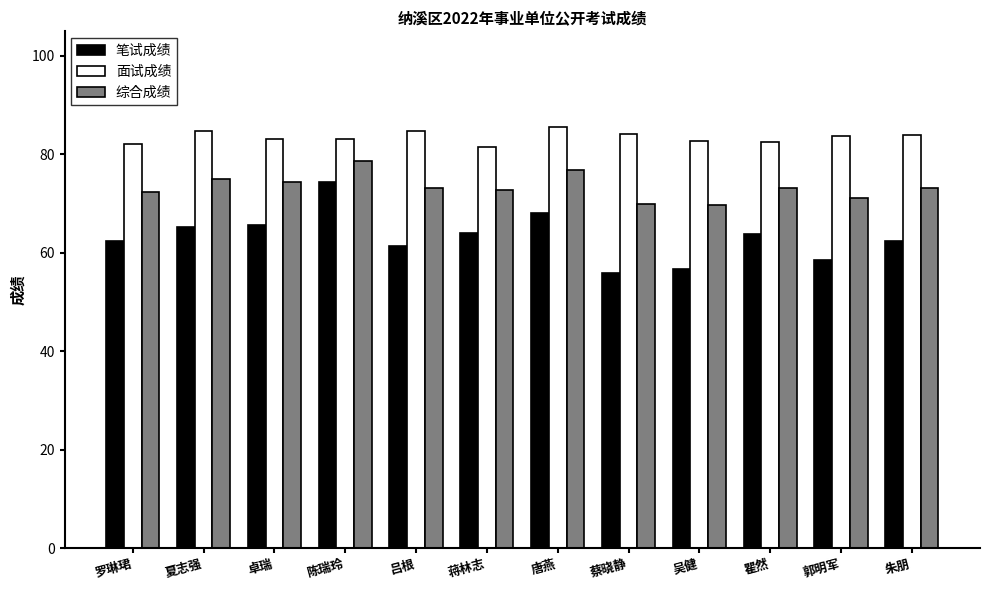

Between 夏志强 and 蔡晓静, which series saw the biggest shift?

笔试成绩